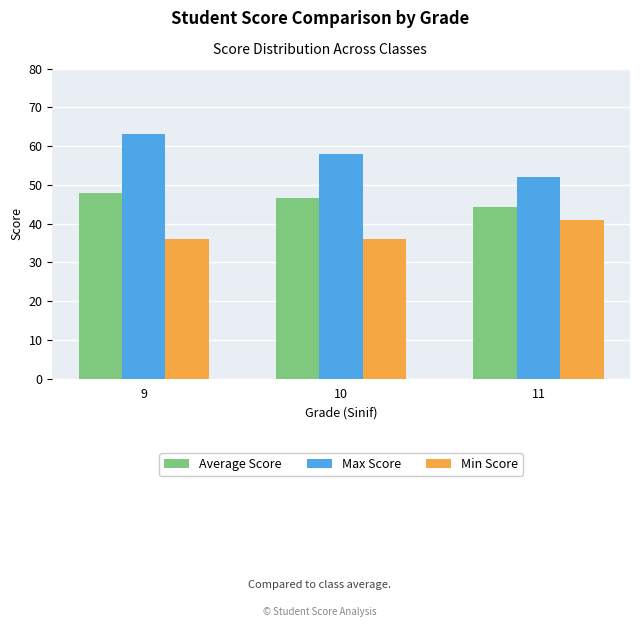

Rank the series by their maximum value, from lowest to highest.

Min Score, Average Score, Max Score